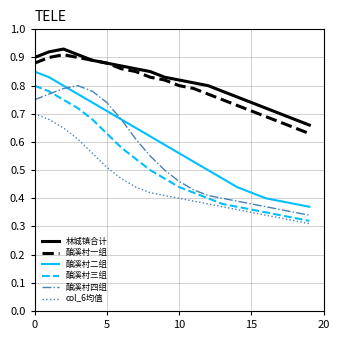

True or false: 林城镇合计 and 酿溪村三组 cross at least once.

False